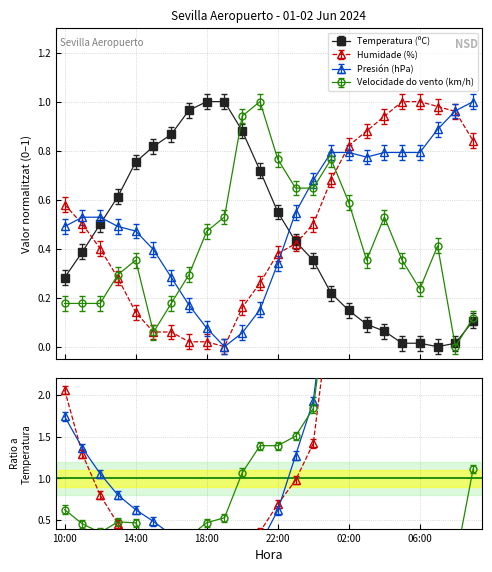

At 22:00, list the series in order from smallest to largest.

Presión (hPa), Humidade (%), Temperatura (ºC), Velocidade do vento (km/h)